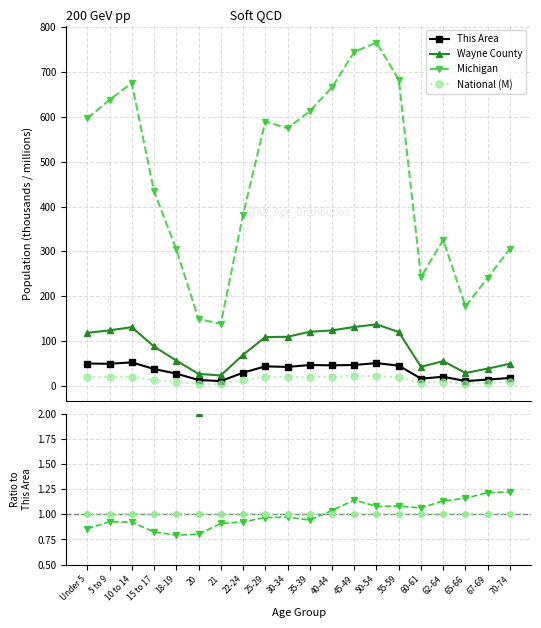

What is the maximum value for This Area?

52.7